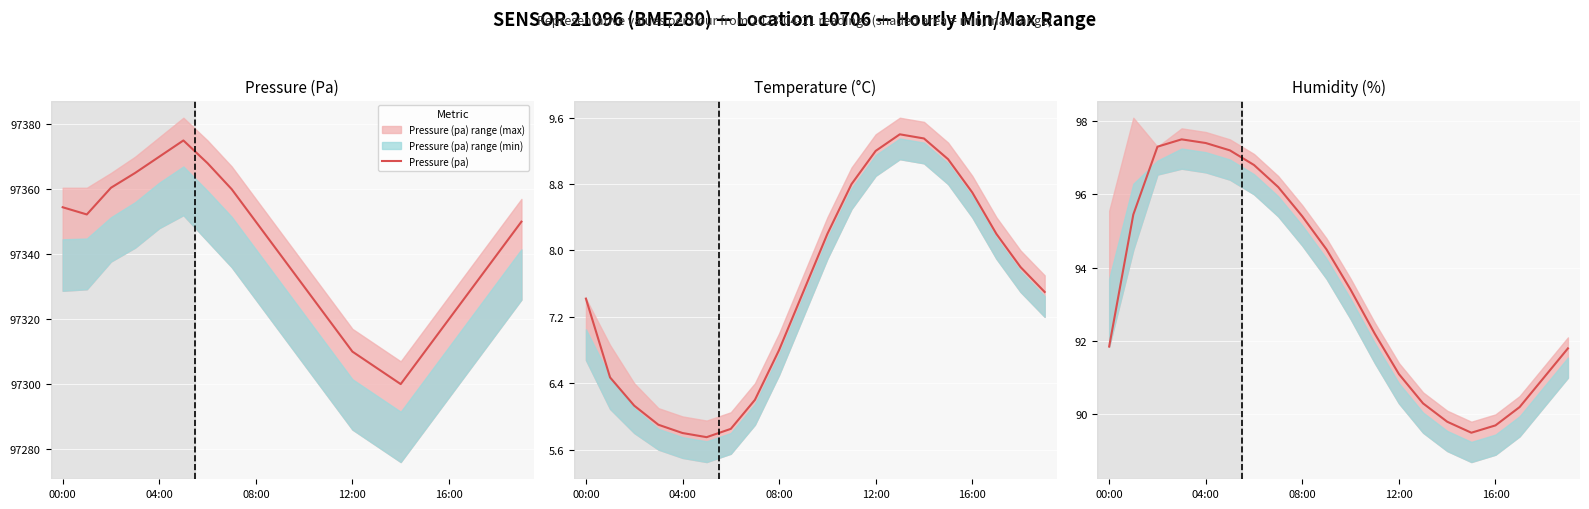

True or false: Temperature (°C) and Humidity (%) intersect in this chart.

False